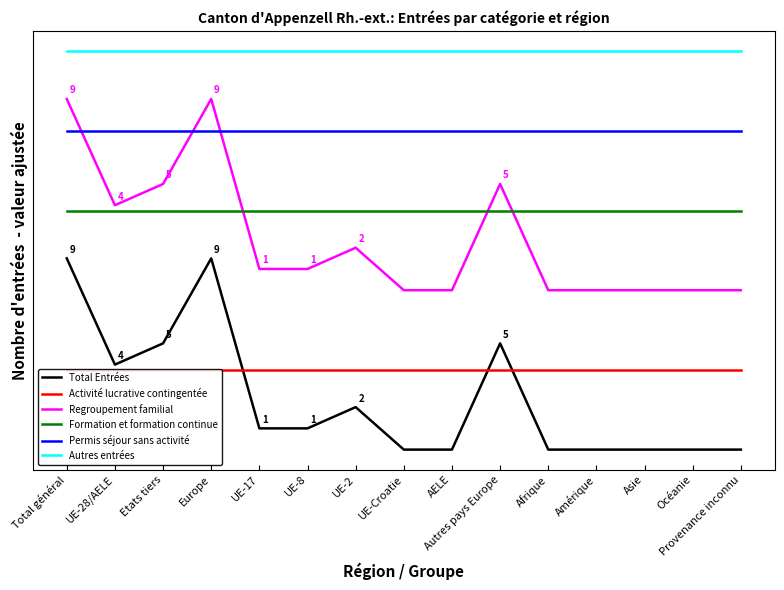

Between Etats tiers and Océanie, which series saw the biggest shift?

Total Entrées